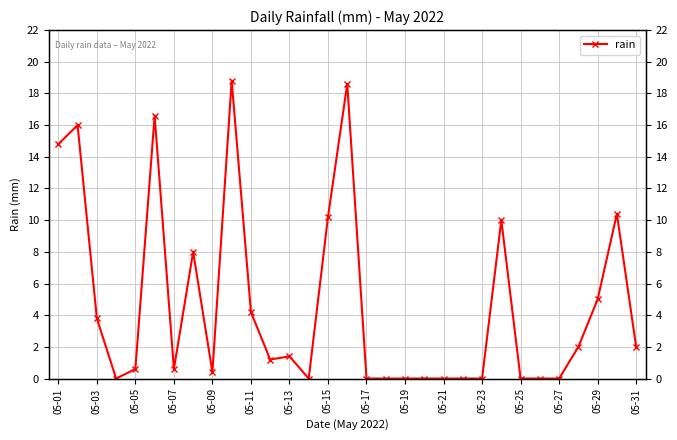

Count the number of data series in this chart.

1